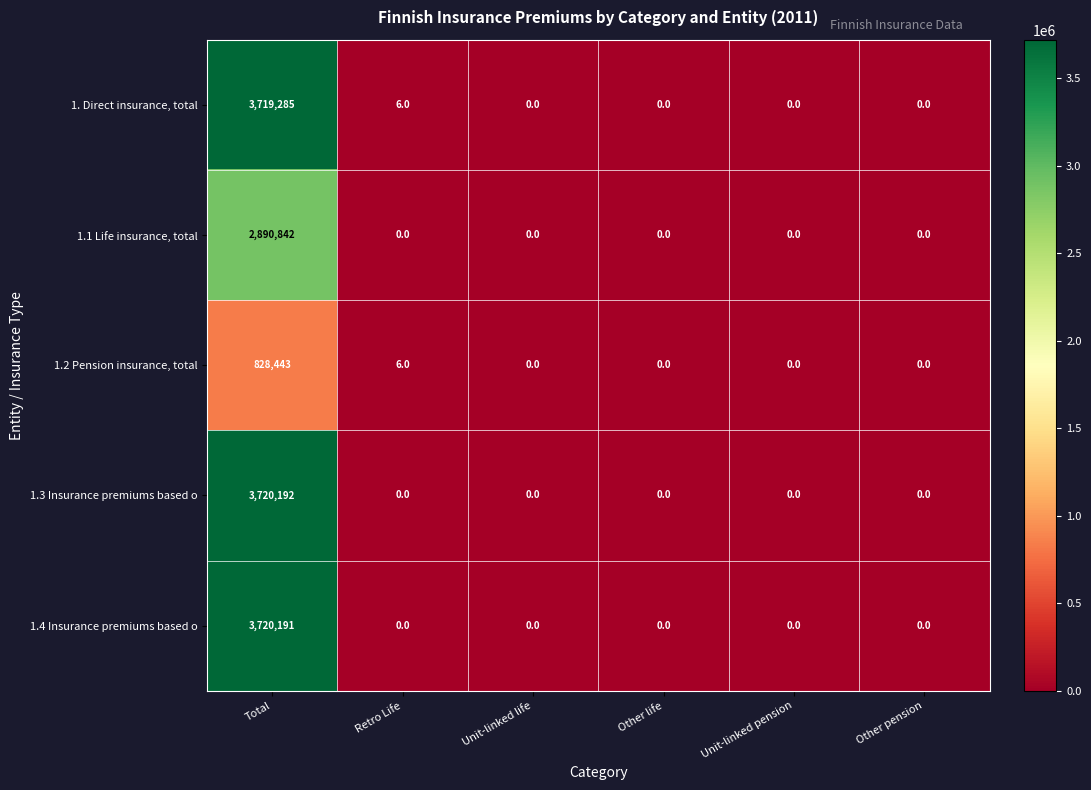

At how many categories does at least one series exceed 2754878?

1